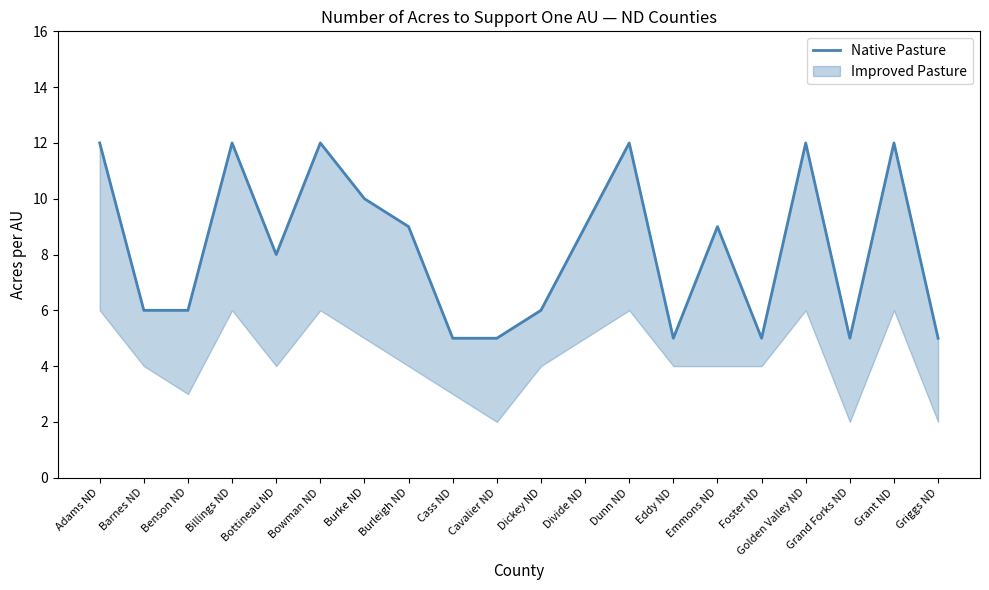

What is the value of the 17th point from the left?

12